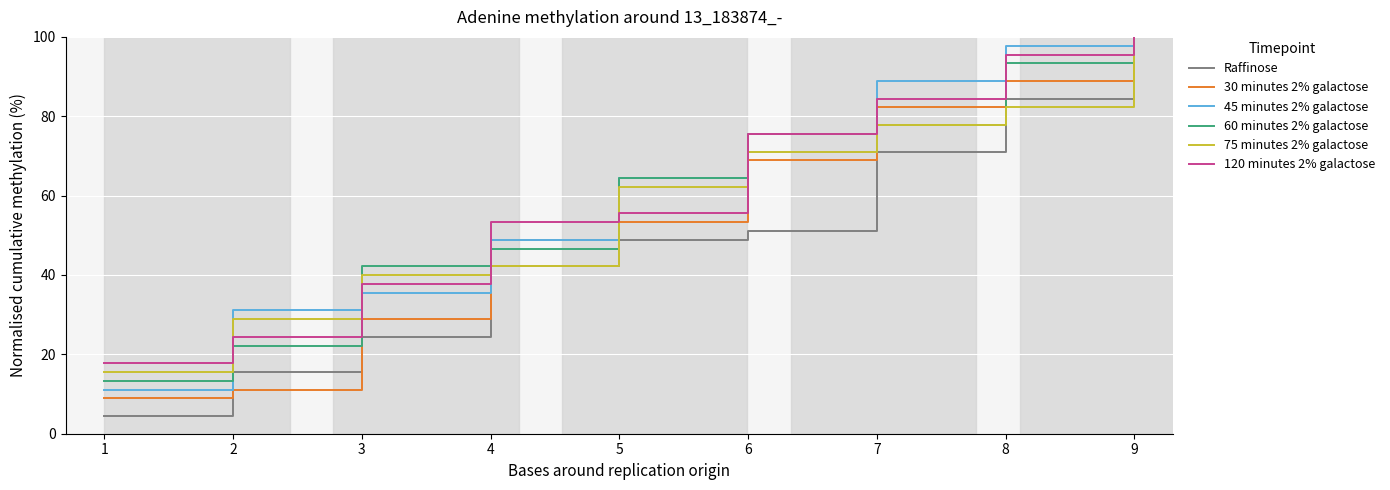

At how many categories does at least one series exceed 32?

7